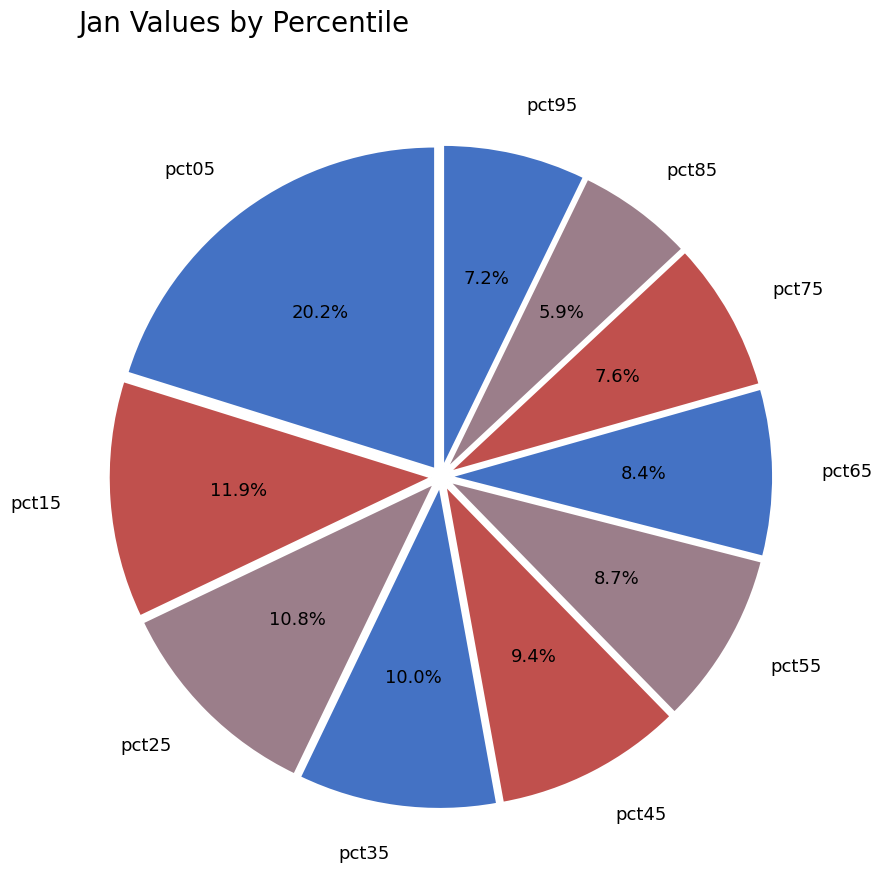

What is the largest slice in the pie chart?

pct05